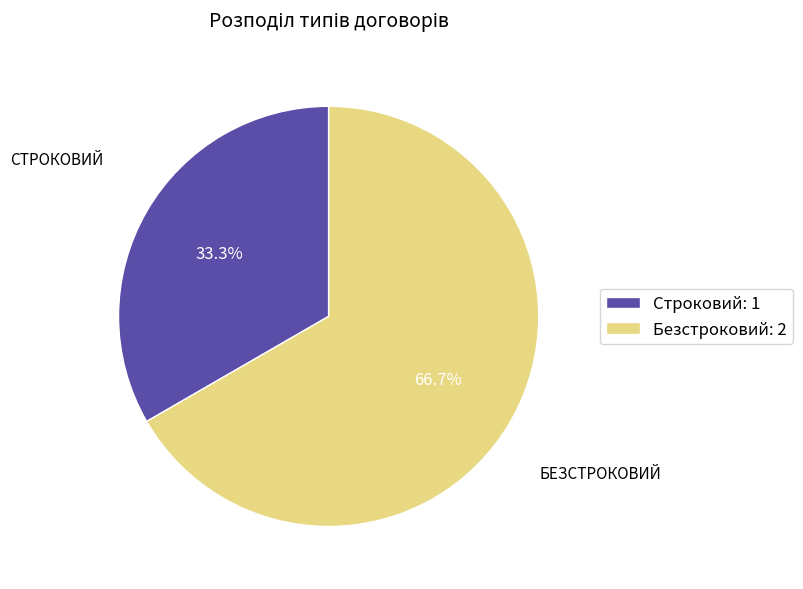

The Строковий slice represents 21% of the pie. True or false?

False